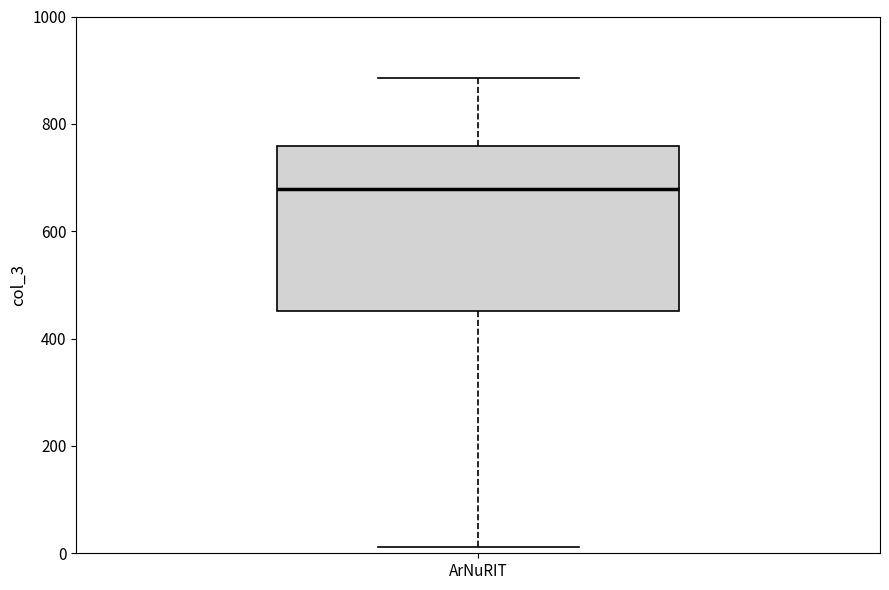

Read this box plot against the y-axis: the position of the median line, the range covered by the box, and the ends of both whiskers. The values are not printed on the chart, so give them approximately, as read against the axis.

median 680, box 460 to 760, whiskers 20 to 880